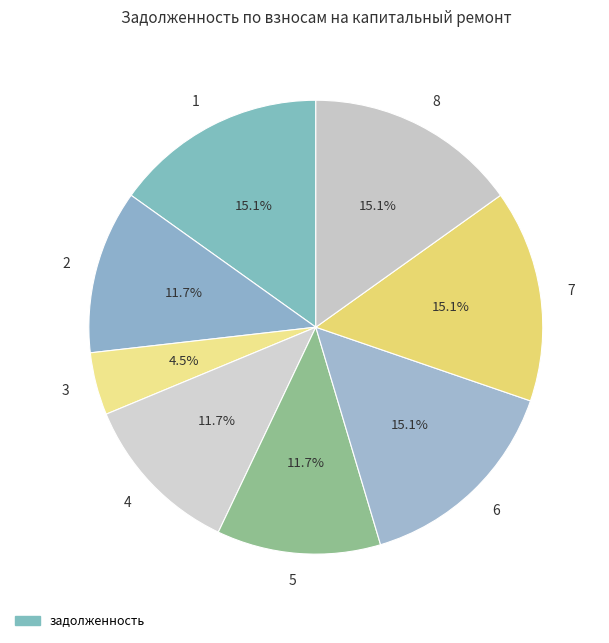

Do 5 and 7 together represent more than half of the pie?

No